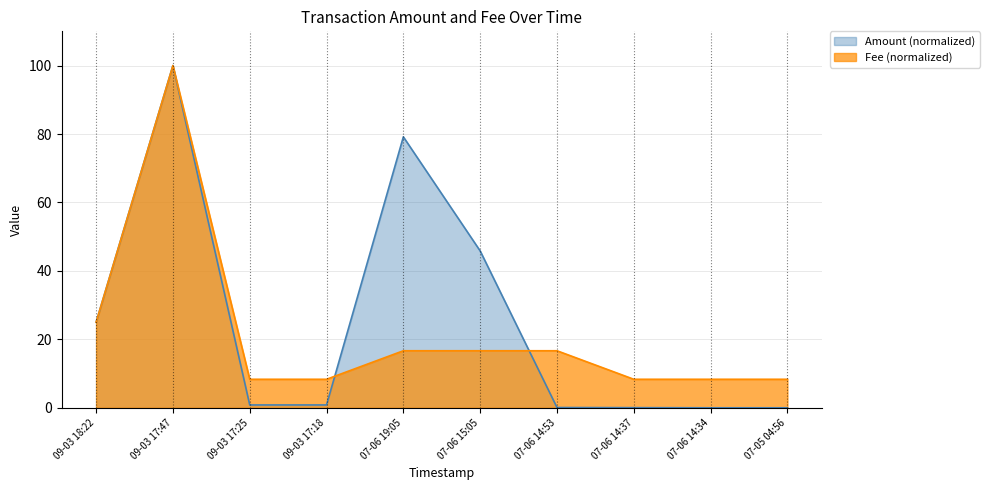

What is the sum of all Amount values?

251.8